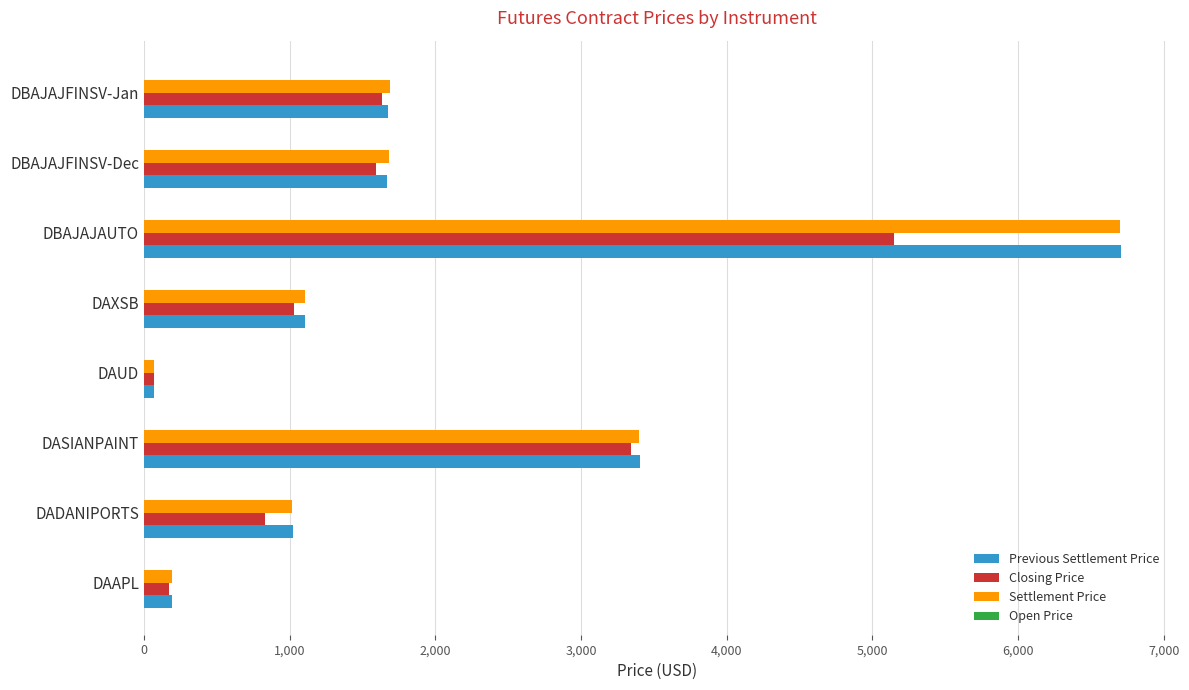

What is the difference between the Settlement Price values at DADANIPORTS and DASIANPAINT?

2379.9